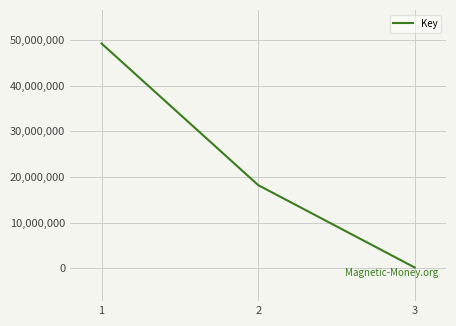

Where is the data nearest to the value 24686695?

2